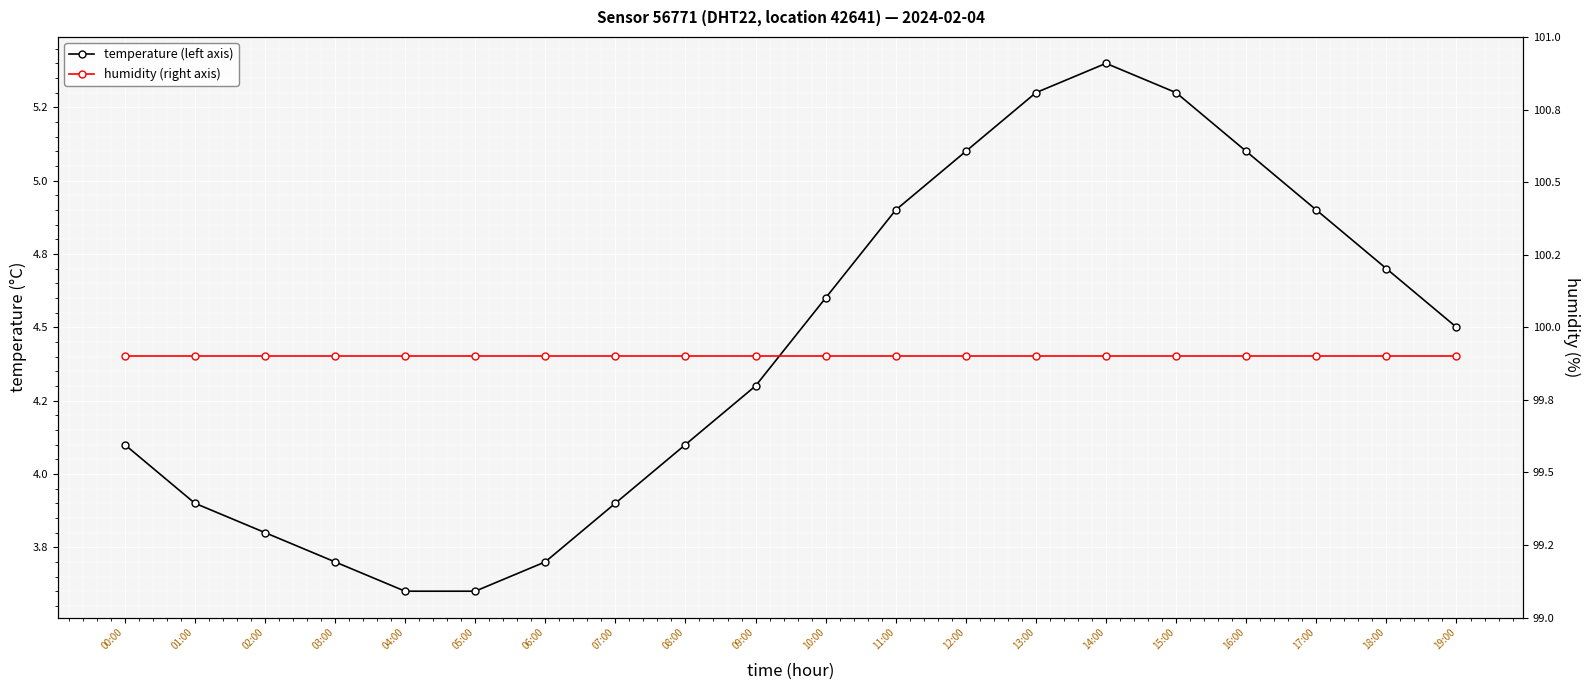

The value of humidity (right axis) at 07:00 is 99.9. True or false?

True